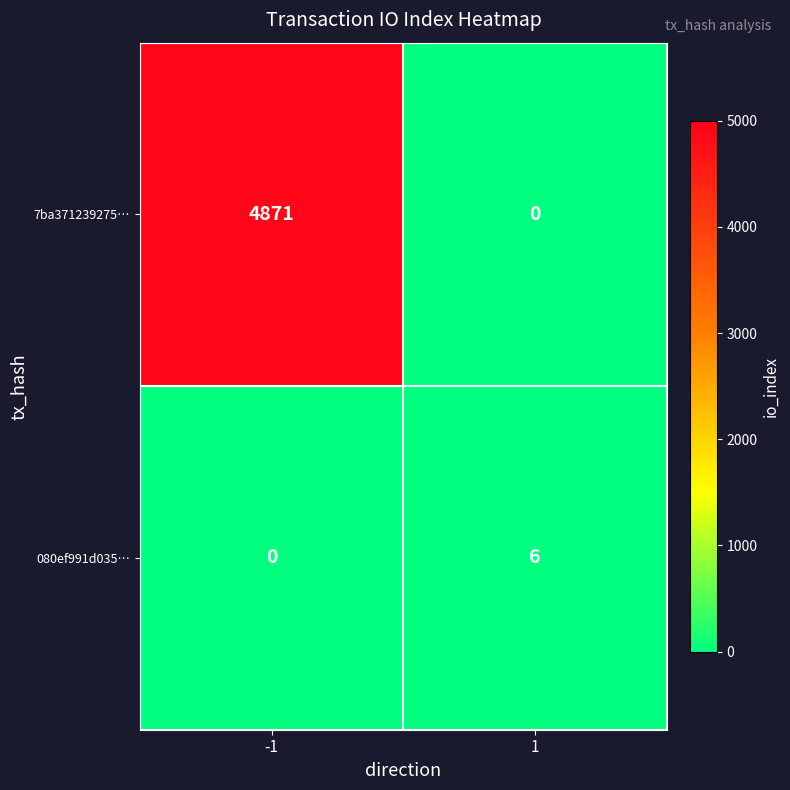

What is the sum of all 7ba371239275… values?

4871